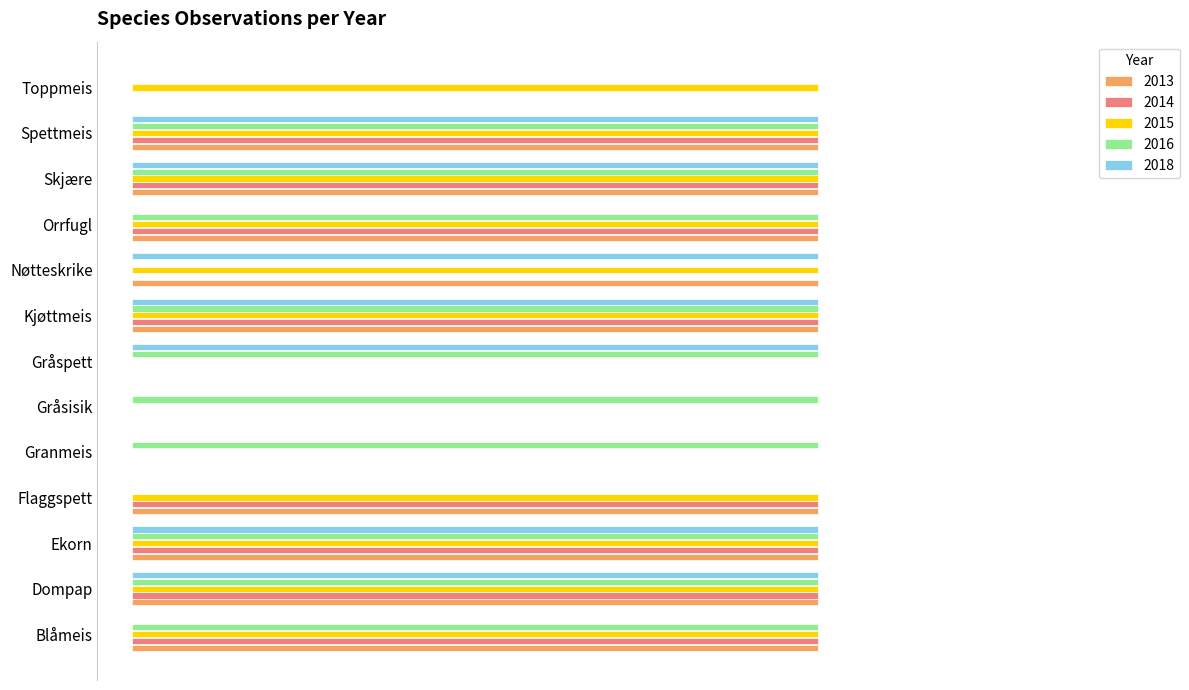

What are all the series names shown in the legend?

2013, 2014, 2015, 2016, 2018